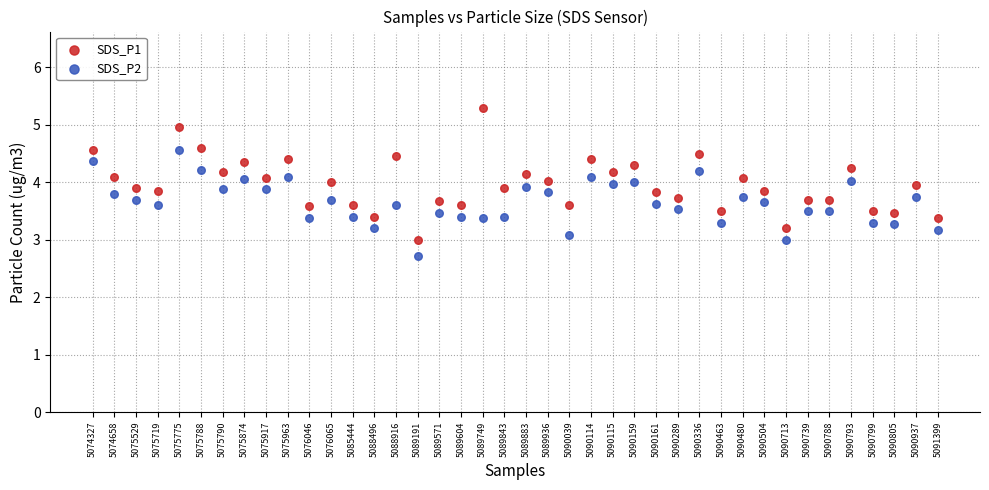

Across all data points, what is the range of Y values (max minus min)?

2.6